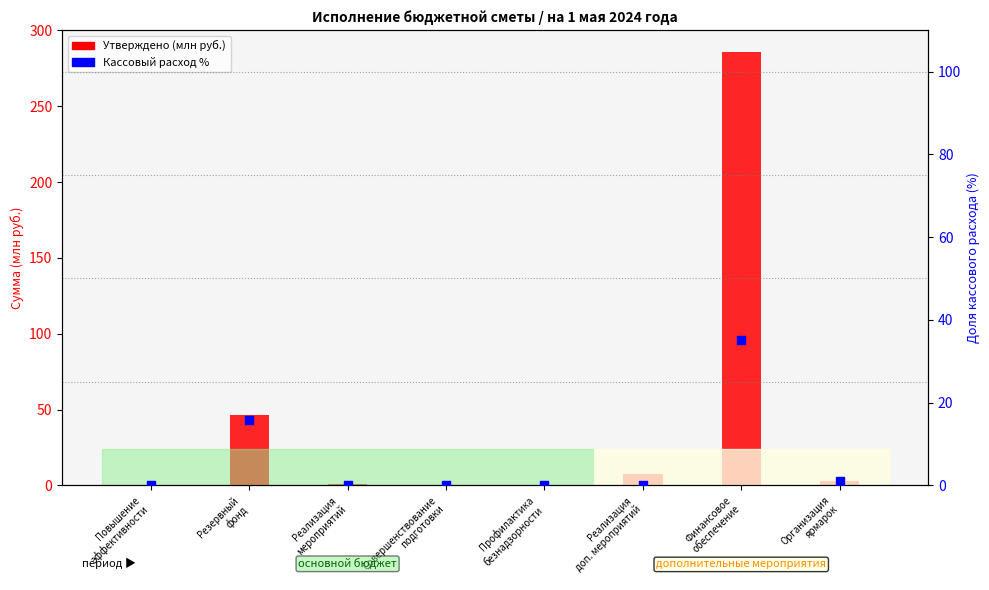

What is the total value across all series at Организация
ярмарок?

4.1